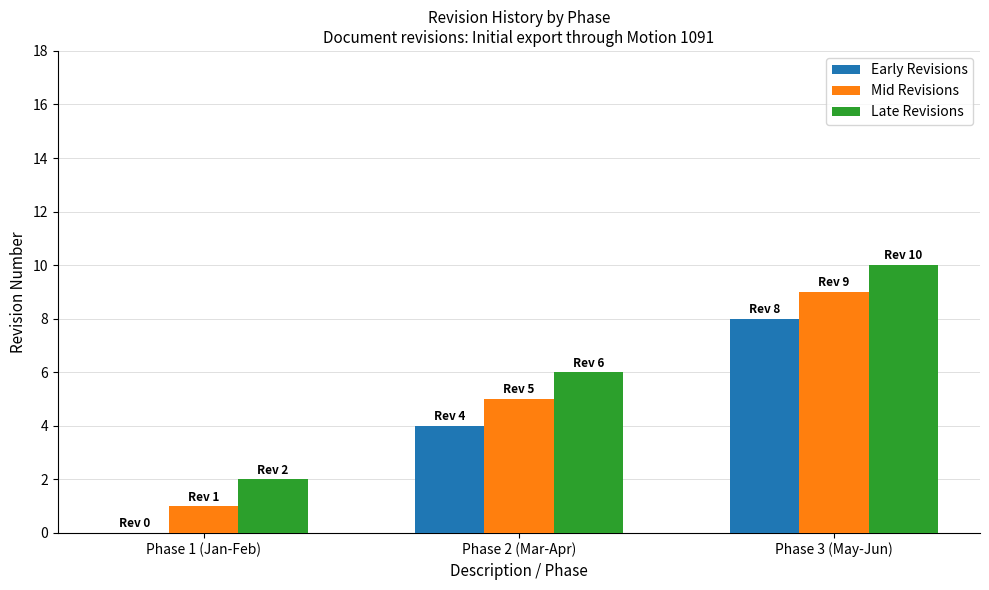

What is the total value across all series at Phase 3 (May-Jun)?

27